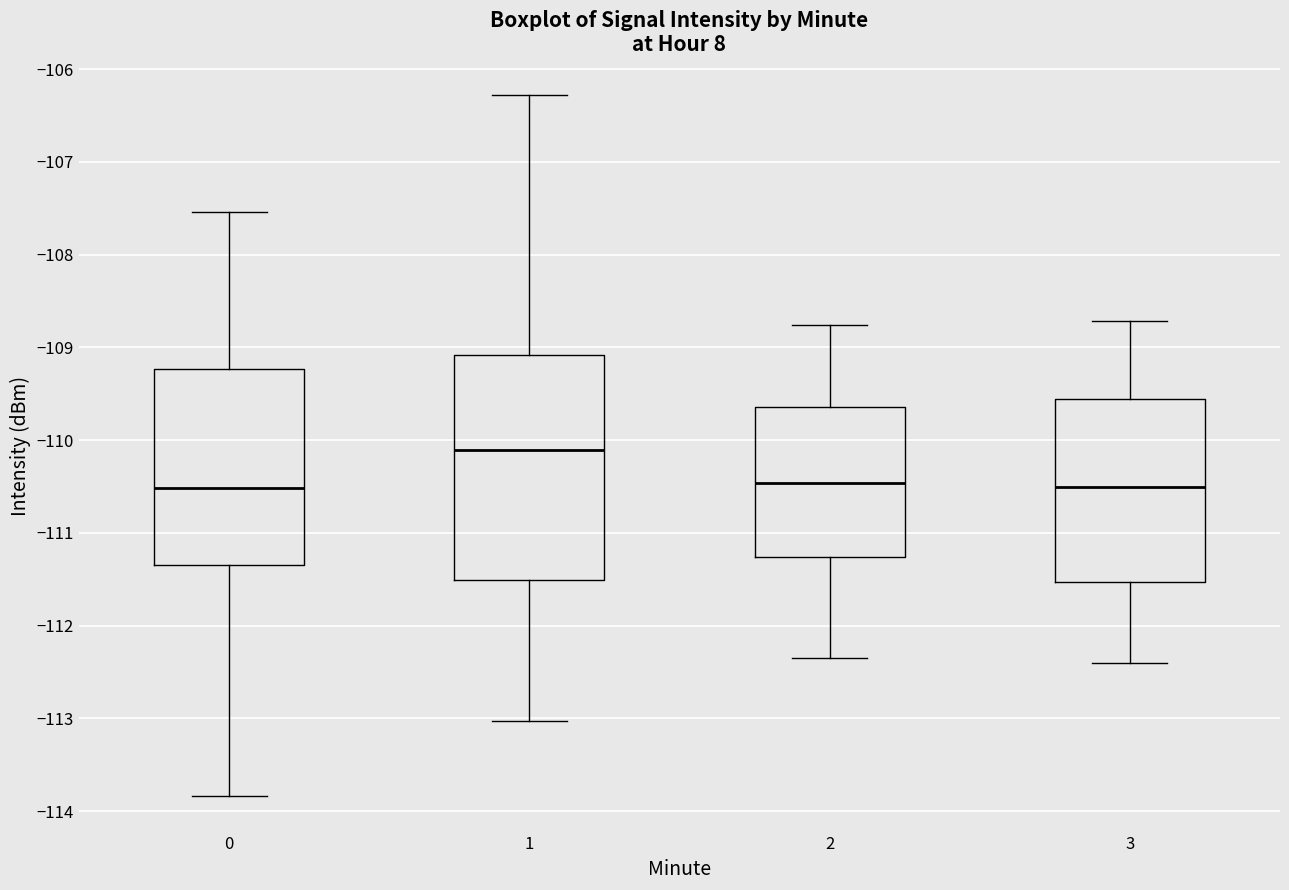

Where does the lower whisker of the box at x = 3 end on the y-axis? The values are not printed on the chart, so give them approximately, as read against the axis.

-112.4